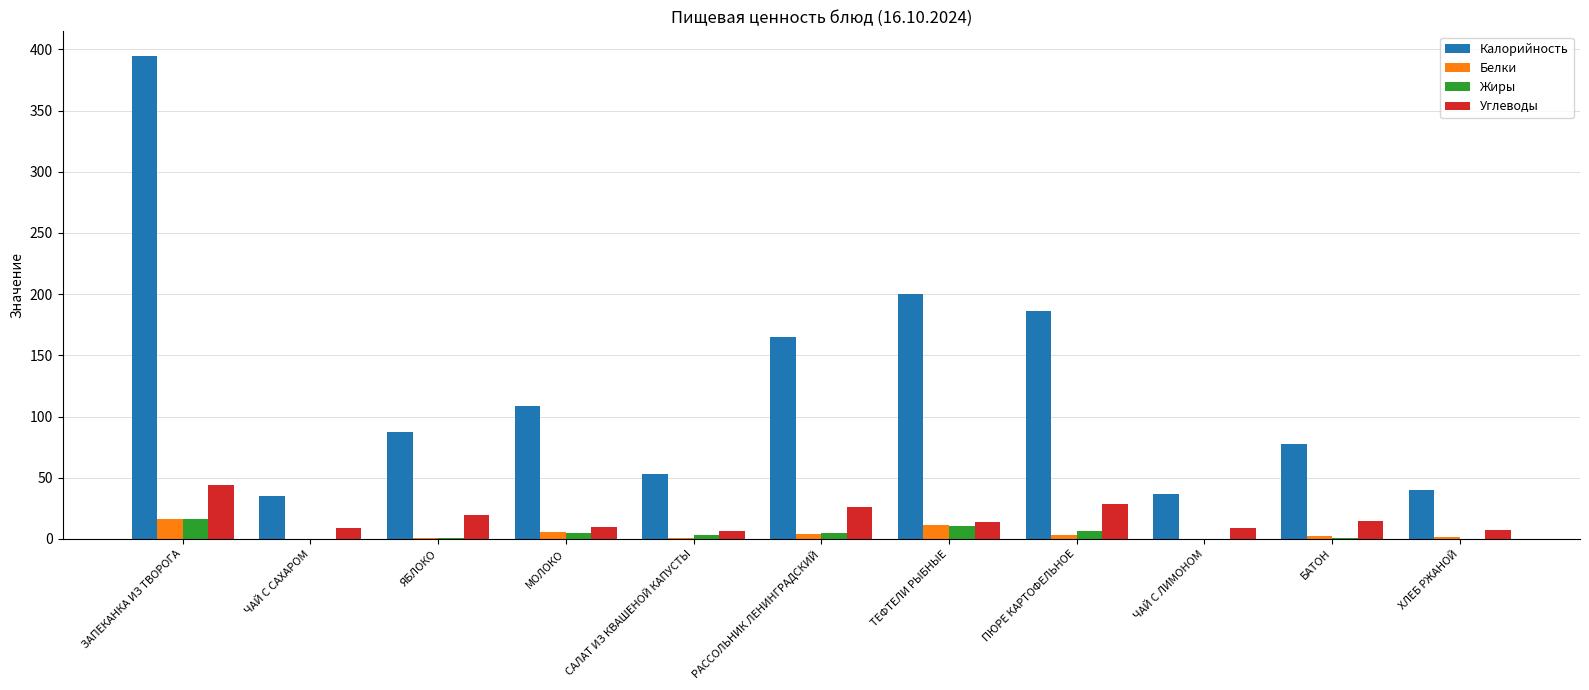

Which category has the highest value in the Углеводы series?

ЗАПЕКАНКА ИЗ ТВОРОГА